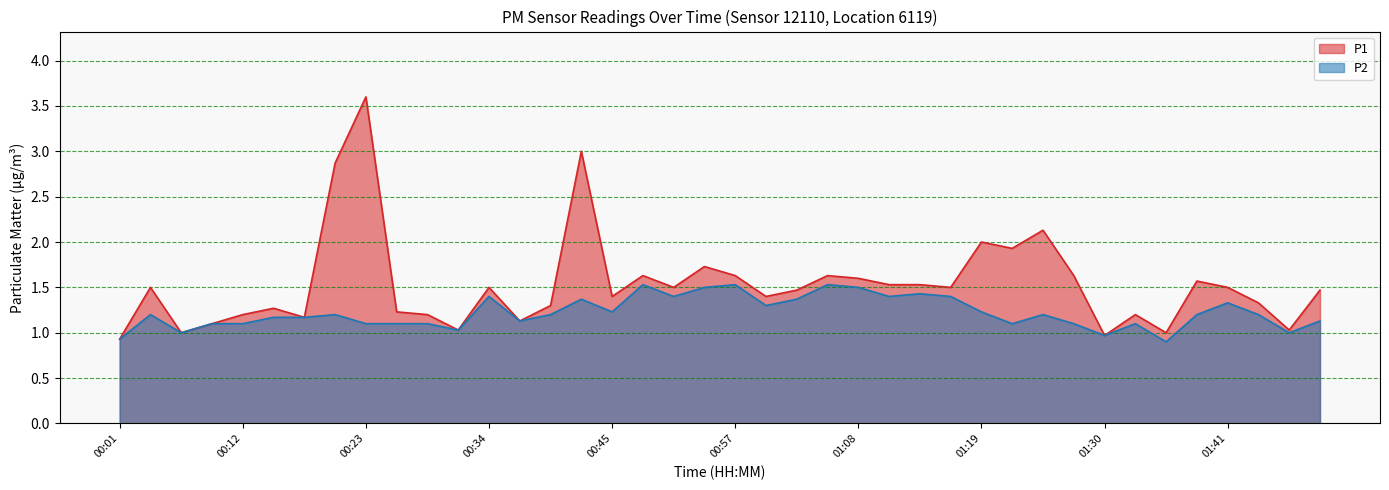

What is the sum of the P1 values at 00:12 and 01:08?

2.8